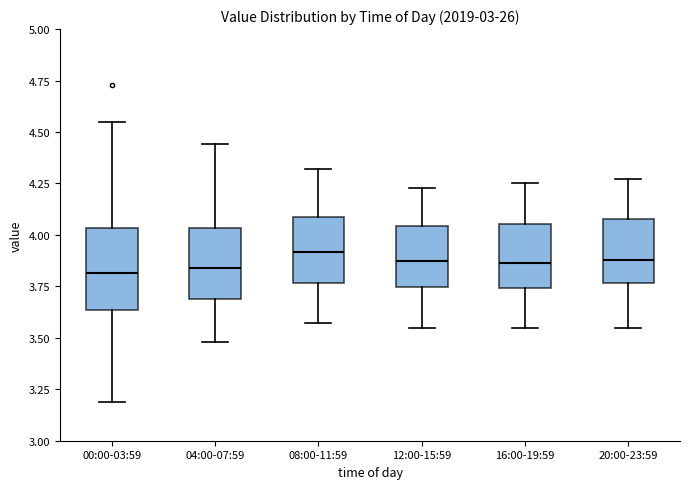

Reading left to right, read every box against the y-axis: the position of its median line, the range the box covers, and the ends of its whiskers. The values are not printed on the chart, so give them approximately, as read against the axis.

00:00-03:59: median 3.80, box 3.65 to 4.05, whiskers 3.20 to 4.55
04:00-07:59: median 3.85, box 3.70 to 4.05, whiskers 3.50 to 4.45
08:00-11:59: median 3.90, box 3.75 to 4.10, whiskers 3.55 to 4.30
12:00-15:59: median 3.90, box 3.75 to 4.05, whiskers 3.55 to 4.25
16:00-19:59: median 3.85, box 3.75 to 4.05, whiskers 3.55 to 4.25
20:00-23:59: median 3.90, box 3.75 to 4.10, whiskers 3.55 to 4.25